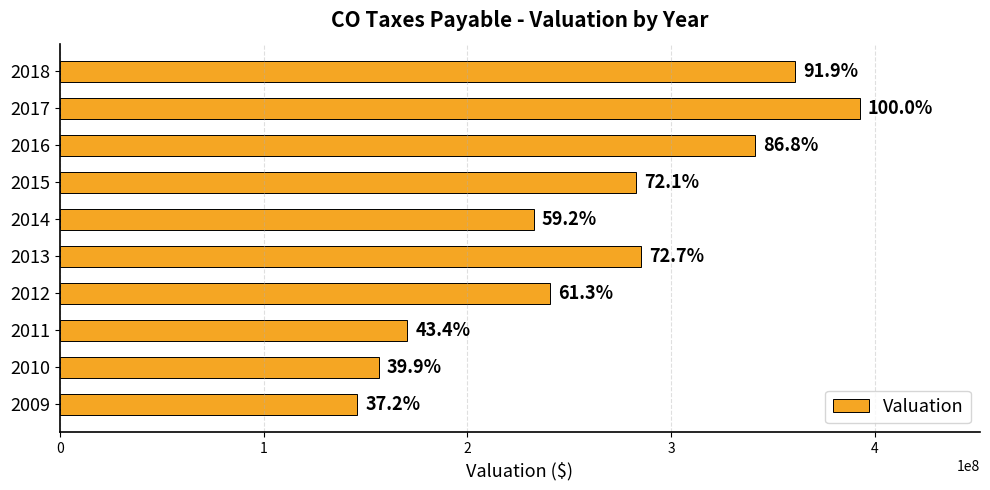

Are the bars horizontal?

Yes